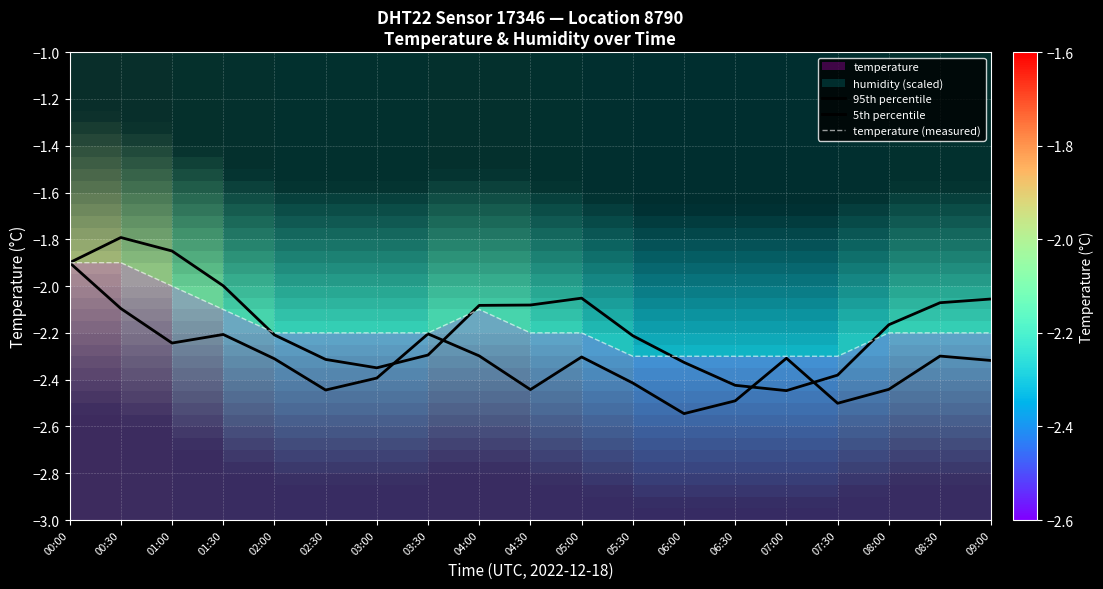

How many values in the temperature (measured) series exceed -2?

2